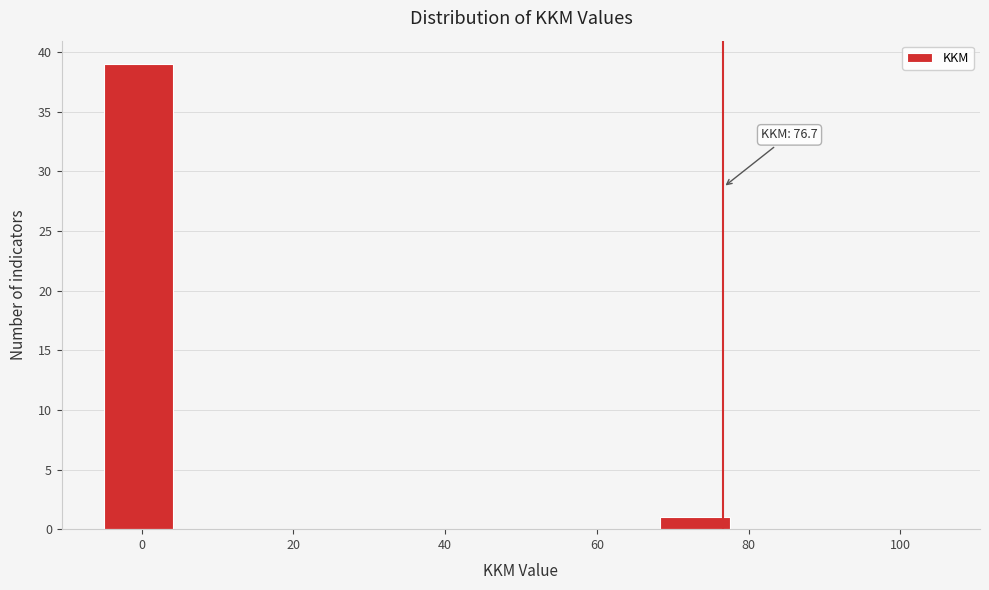

Which range on the x-axis has the tallest bar?

-4 to 4